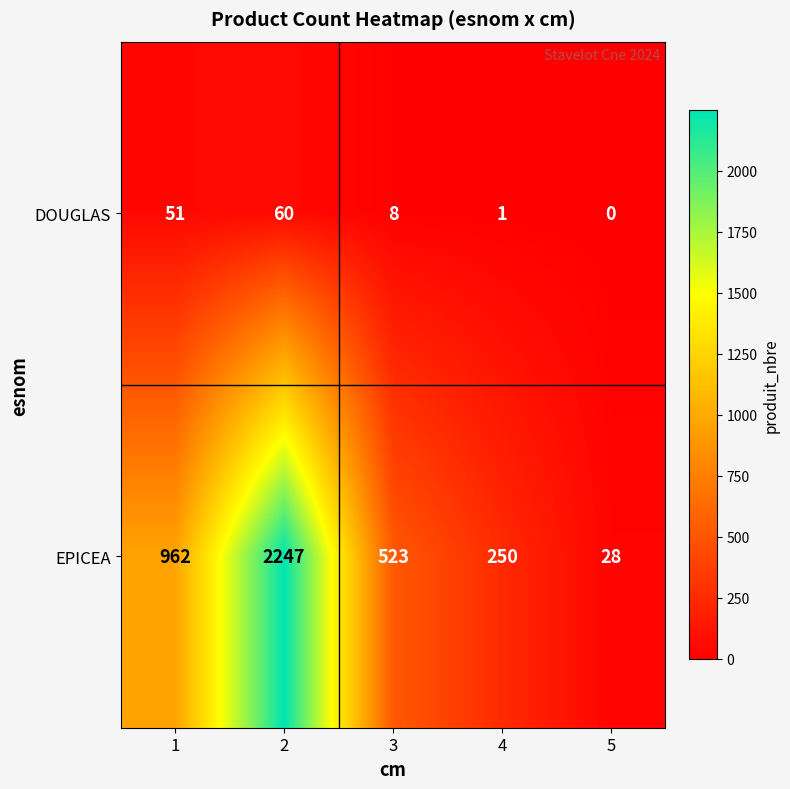

At how many categories does at least one series exceed 376?

3